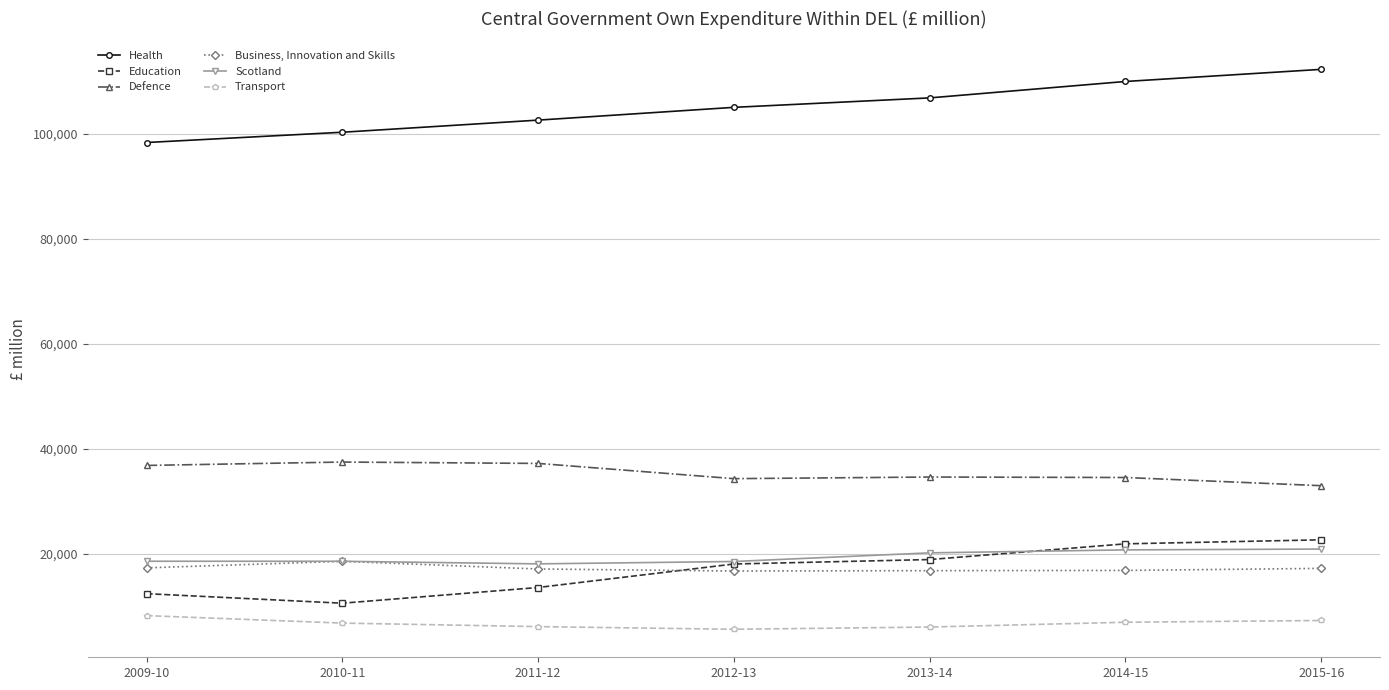

How many distinct data groups are displayed?

6